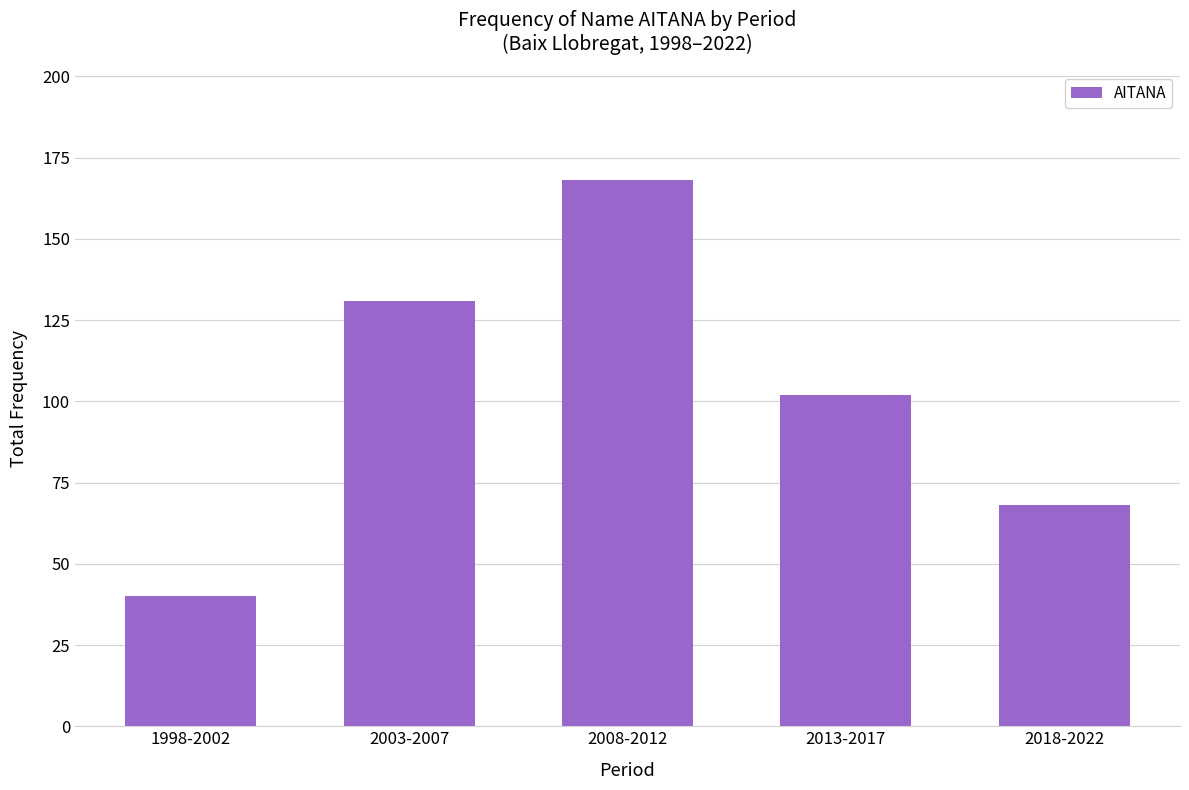

Reading right to left, transcribe all the data shown in this chart.

2018-2022=68	2013-2017=102	2008-2012=168	2003-2007=131	1998-2002=40